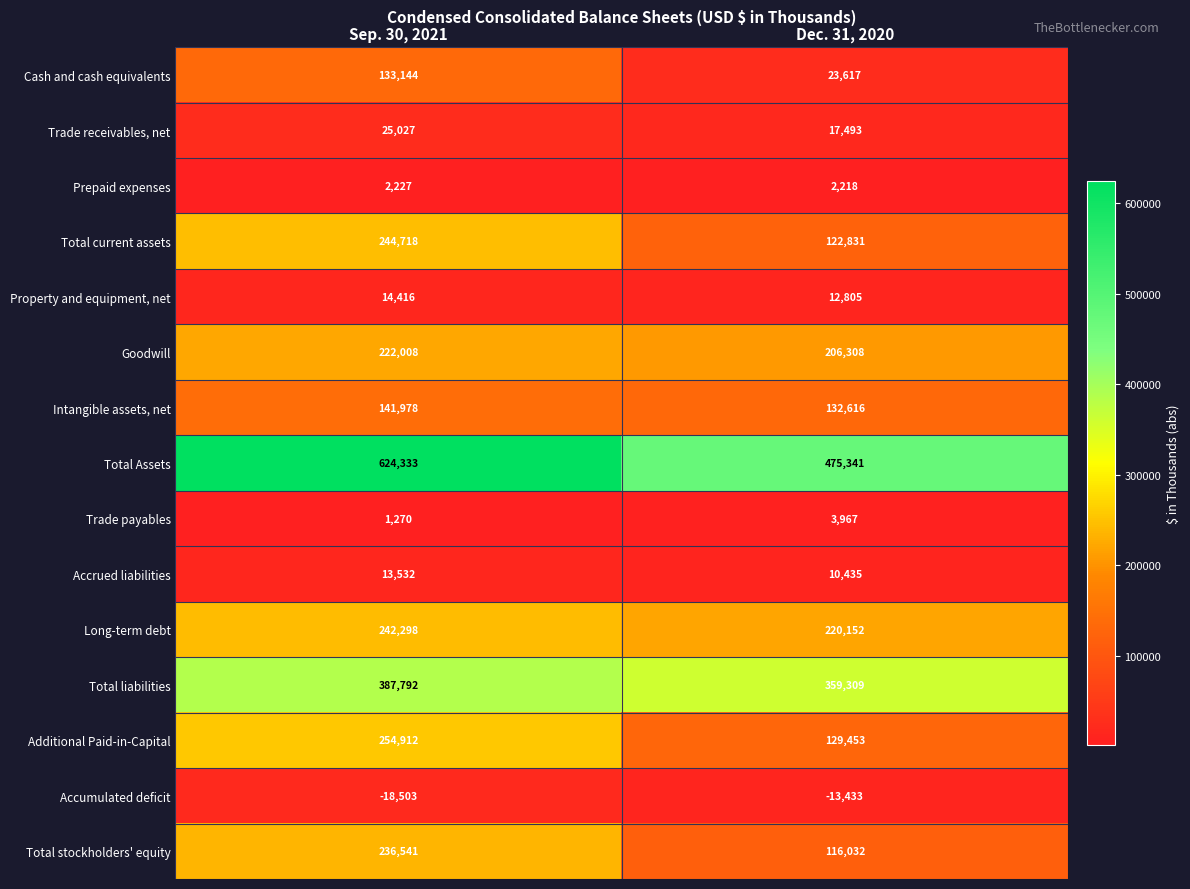

Reading left to right, what are all the values shown in this chart?

Cash and cash equivalents: Sep. 30, 2021=133144	Dec. 31, 2020=23617
Trade receivables, net: Sep. 30, 2021=25027	Dec. 31, 2020=17493
Prepaid expenses: Sep. 30, 2021=2227	Dec. 31, 2020=2218
Total current assets: Sep. 30, 2021=244718	Dec. 31, 2020=122831
Property and equipment, net: Sep. 30, 2021=14416	Dec. 31, 2020=12805
Goodwill: Sep. 30, 2021=222008	Dec. 31, 2020=206308
Intangible assets, net: Sep. 30, 2021=141978	Dec. 31, 2020=132616
Total Assets: Sep. 30, 2021=624333	Dec. 31, 2020=475341
Trade payables: Sep. 30, 2021=1270	Dec. 31, 2020=3967
Accrued liabilities: Sep. 30, 2021=13532	Dec. 31, 2020=10435
Long-term debt: Sep. 30, 2021=242298	Dec. 31, 2020=220152
Total liabilities: Sep. 30, 2021=387792	Dec. 31, 2020=359309
Additional Paid-in-Capital: Sep. 30, 2021=254912	Dec. 31, 2020=129453
Accumulated deficit: Sep. 30, 2021=-18503	Dec. 31, 2020=-13433
Total stockholders' equity: Sep. 30, 2021=236541	Dec. 31, 2020=116032